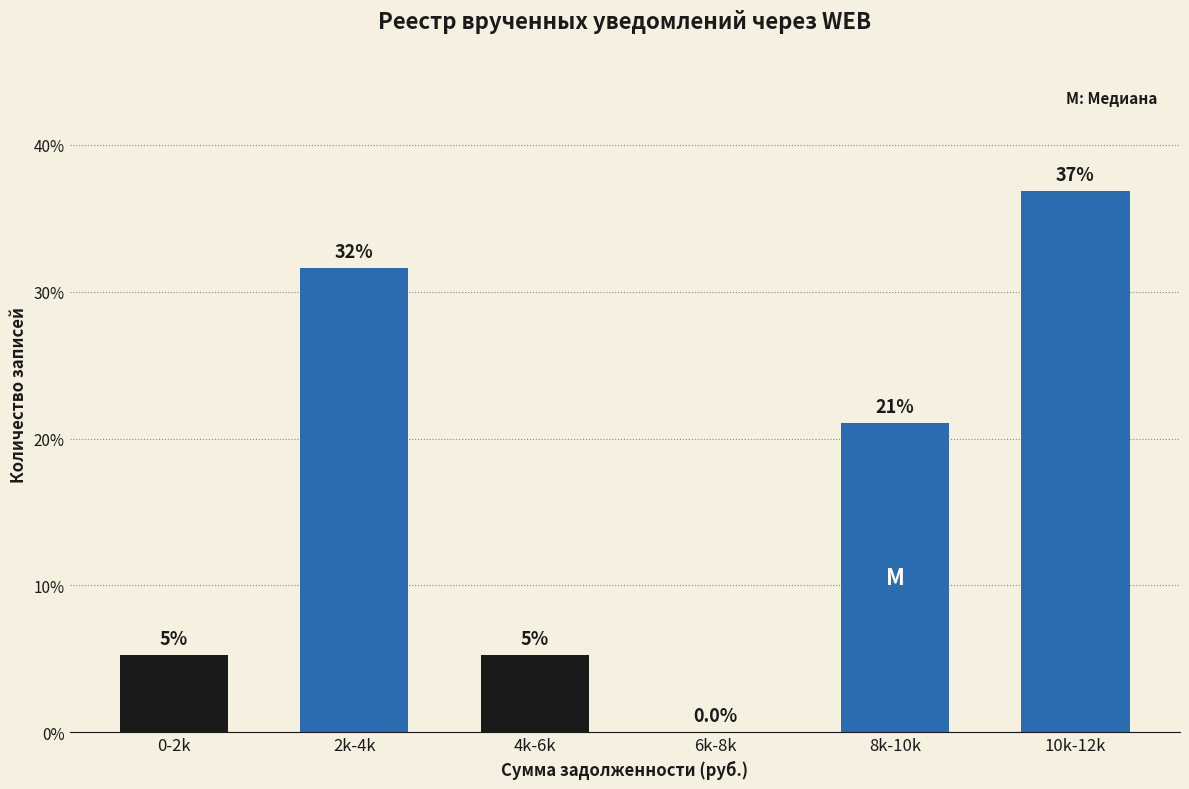

Where does the data first go above 21?

2k-4k